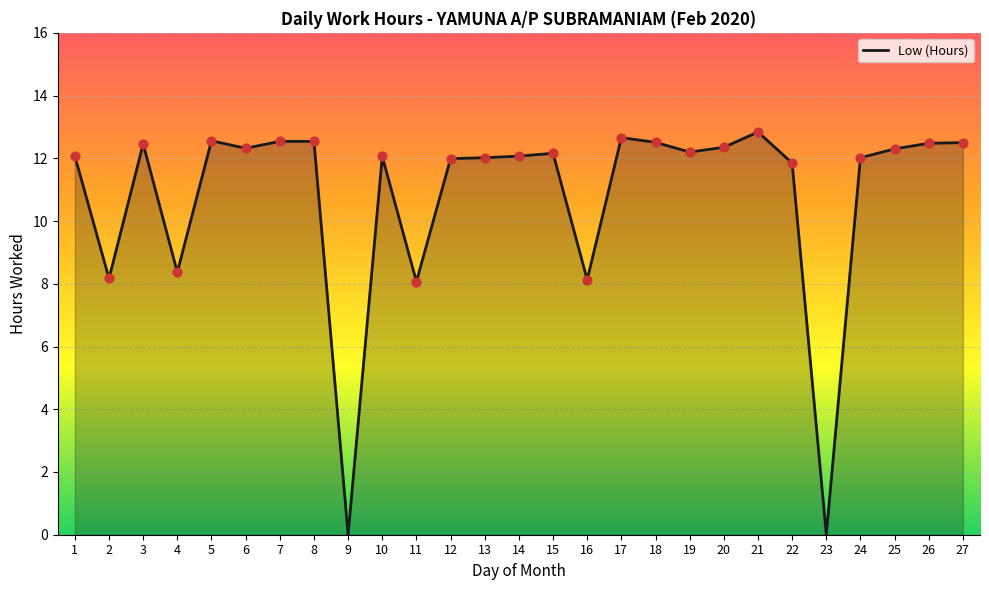

What is the change in value from 9 to 13?

+12.0